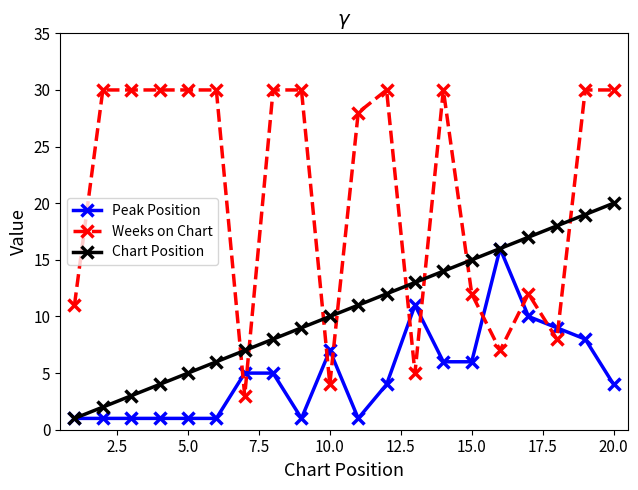

How many series are shown in this chart?

3